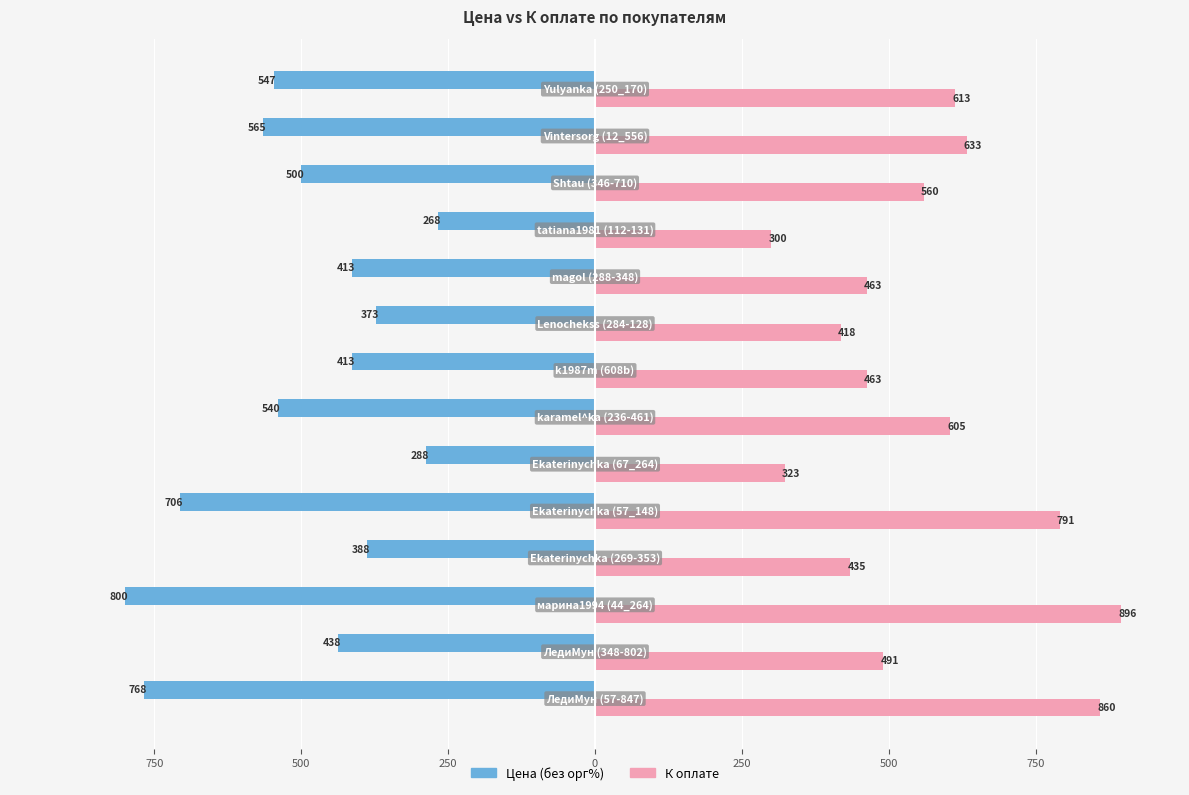

What are all the series names shown in the legend?

Цена (без орг%), К оплате